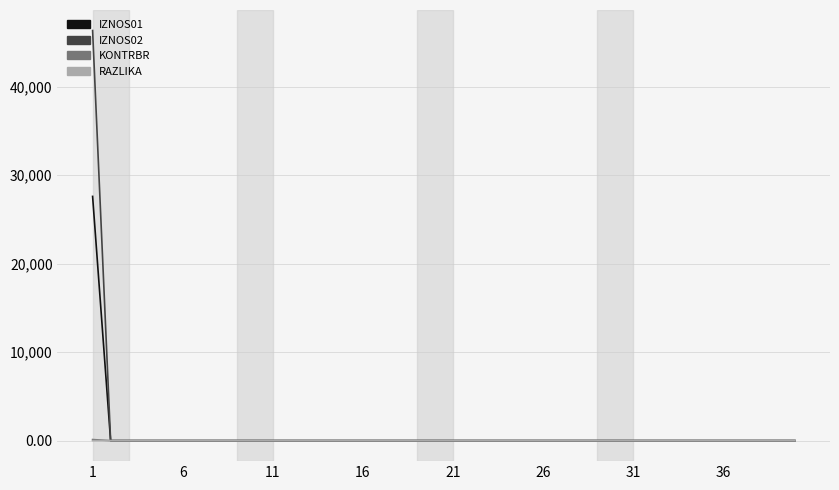

Which series has the largest total across all categories?

IZNOS02